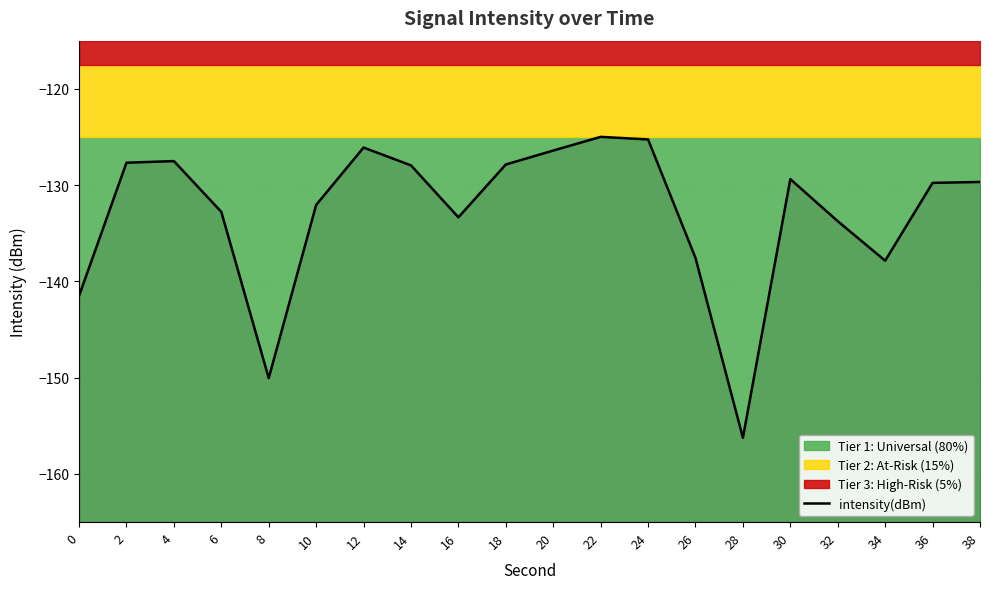

What is the value of the 1st point from the left?

-141.5